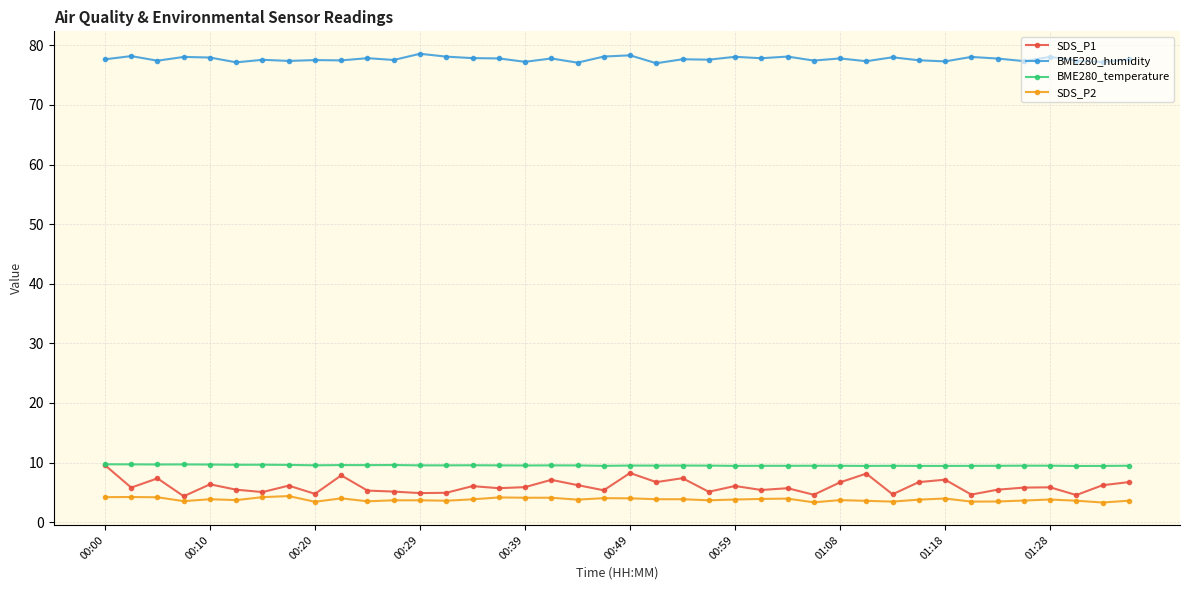

Does the chart have visible grid lines?

Yes